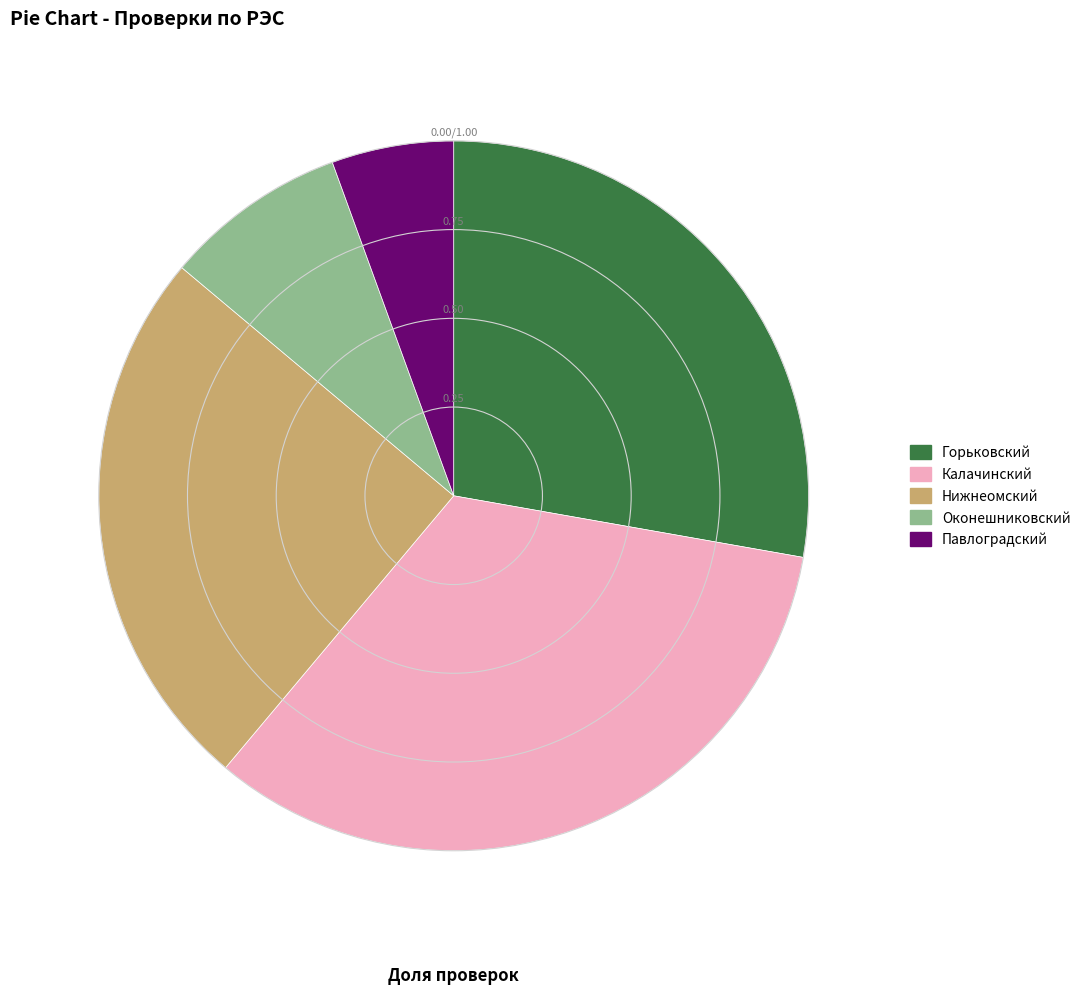

Between Калачинский and Горьковский, which is larger?

Калачинский